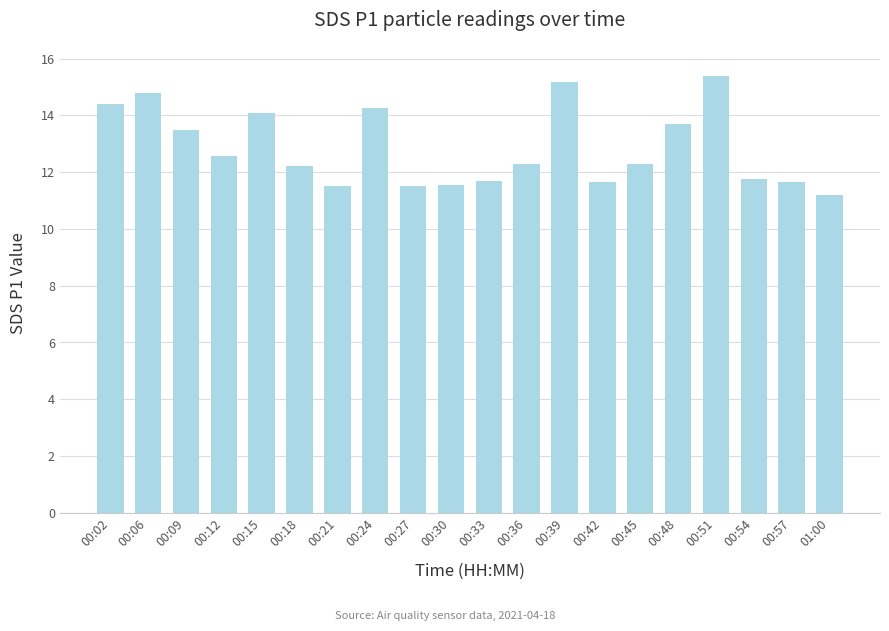

Are the bars grouped side by side (vs. stacked)?

No